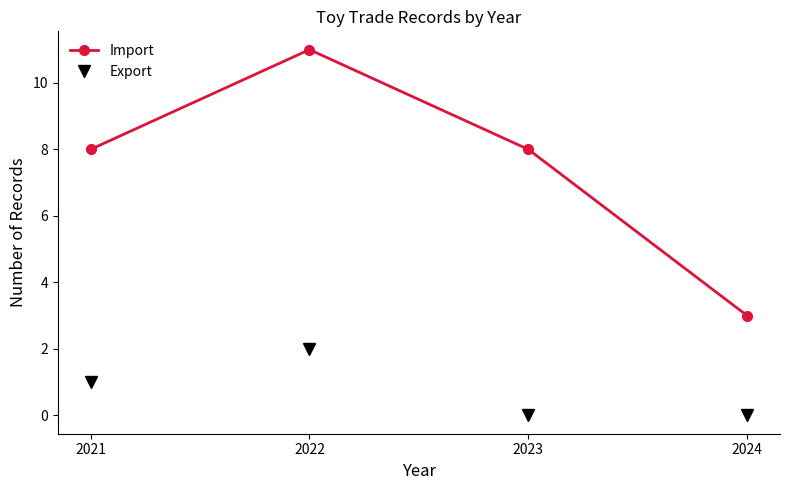

How many data points does each series have?

4